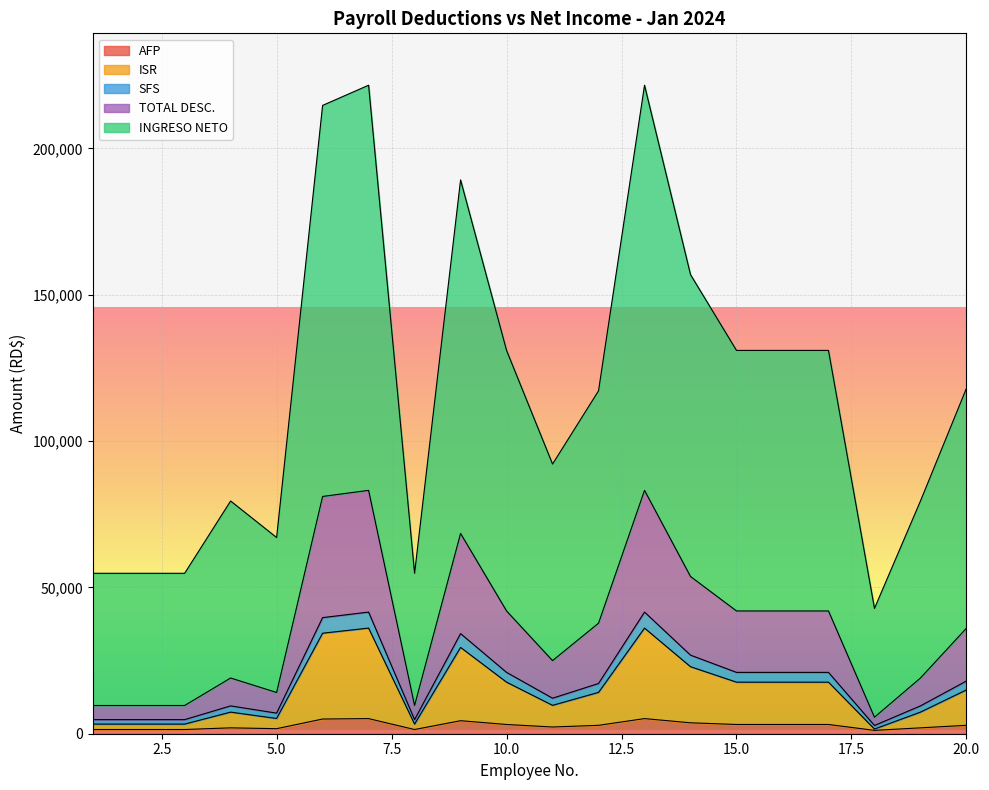

Does the chart display data point markers on the line(s)?

No